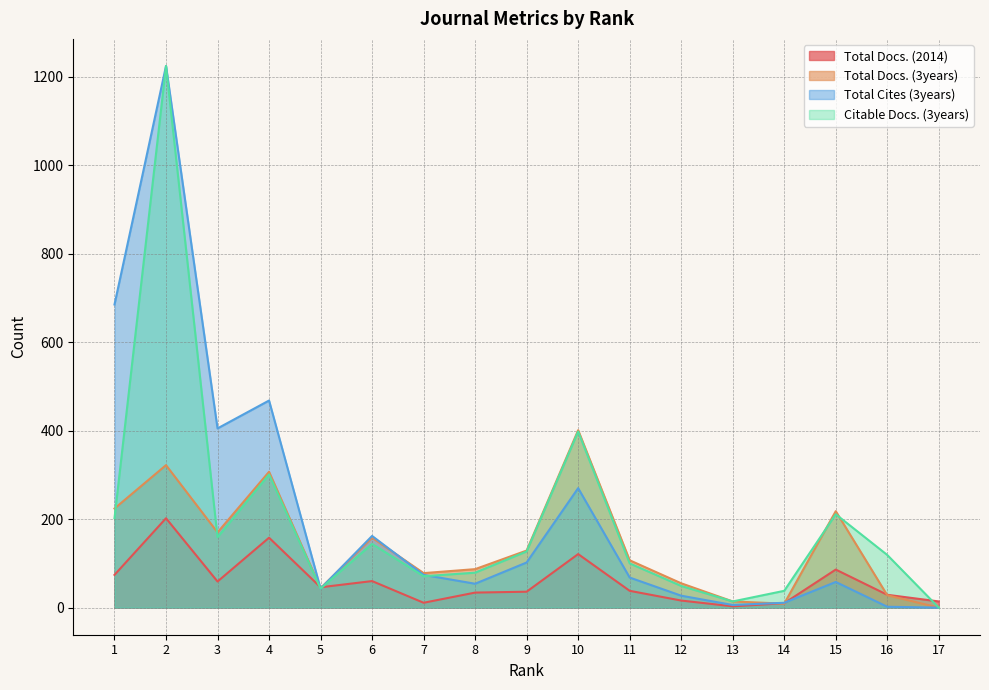

Reading left to right, what are all the values shown in this chart?

Total Docs. (2014): 1=74	2=202	3=59	4=158	5=46	6=60	7=11	8=34	9=36	10=121	11=38	12=16	13=3	14=10	15=86	16=29	17=14
Total Docs. (3years): 1=224	2=322	3=170	4=307	5=44	6=158	7=78	8=87	9=129	10=401	11=107	12=55	13=14	14=9	15=218	16=28	17=0
Total Cites (3years): 1=685	2=1224	3=405	4=468	5=43	6=162	7=74	8=54	9=102	10=270	11=68	12=27	13=6	14=11	15=58	16=2	17=0
Citable Docs. (3years): 1=202	2=1224	3=159	4=301	5=43	6=144	7=71	8=79	9=127	10=398	11=100	12=49	13=14	14=38	15=211	16=119	17=0